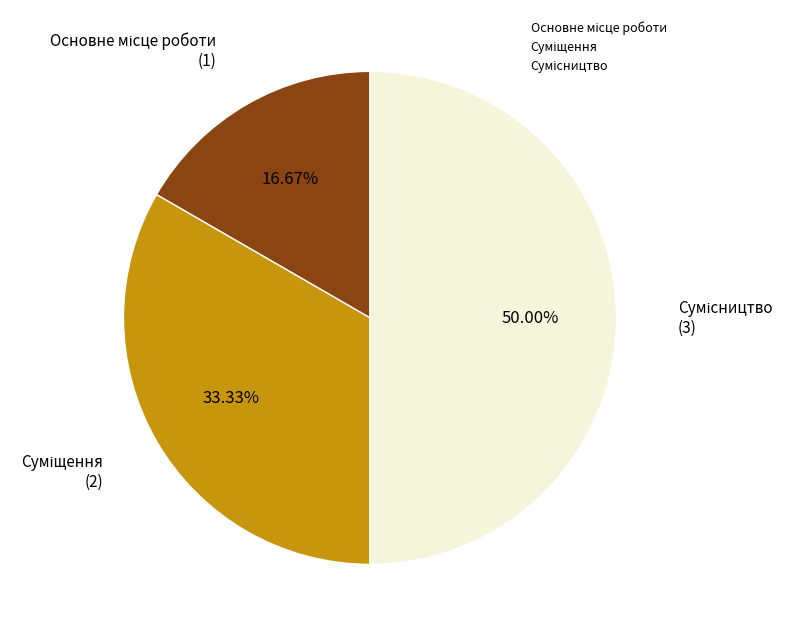

The Суміщення slice represents 22% of the pie. True or false?

False